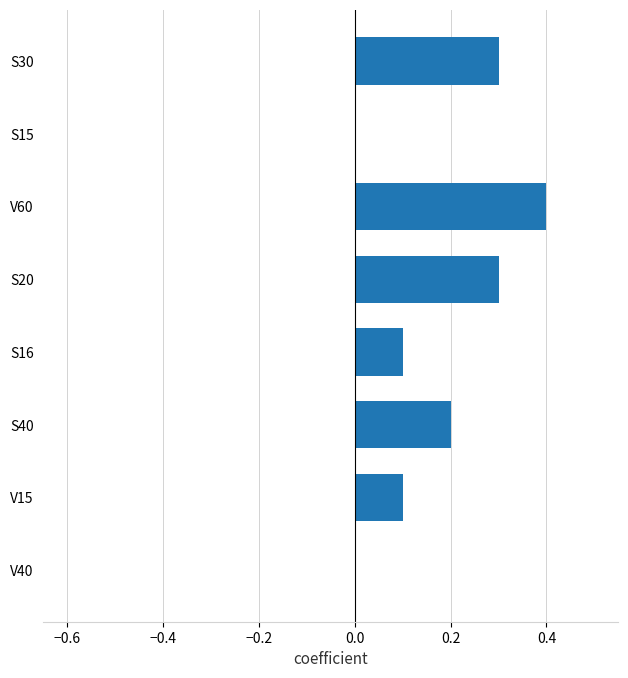

How many categories are shown in the chart?

8